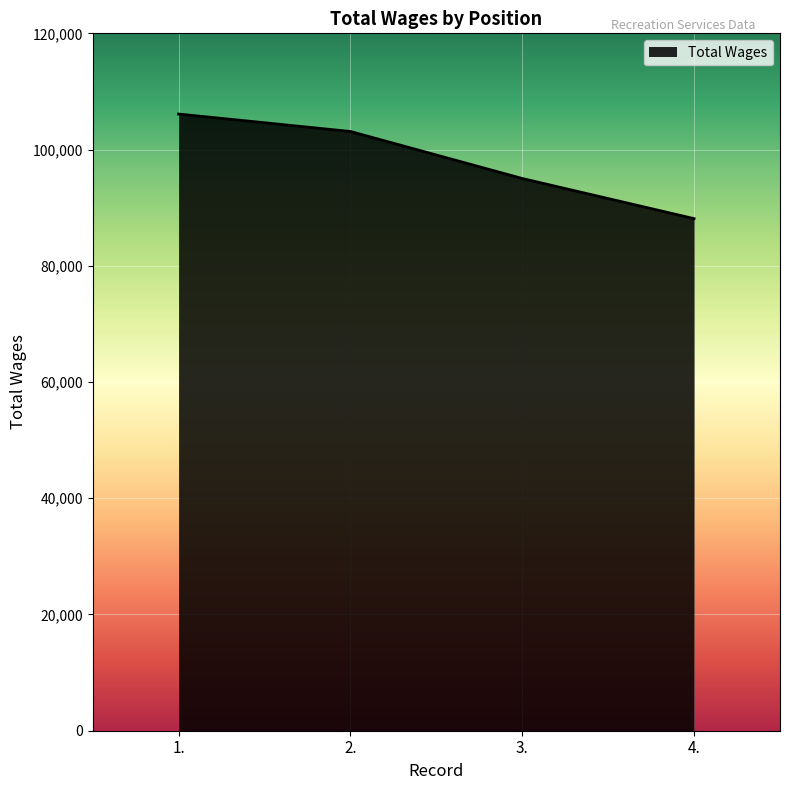

Reading right to left, list all the values displayed in this chart.

4.=88117	3.=95021	2.=103112	1.=106116